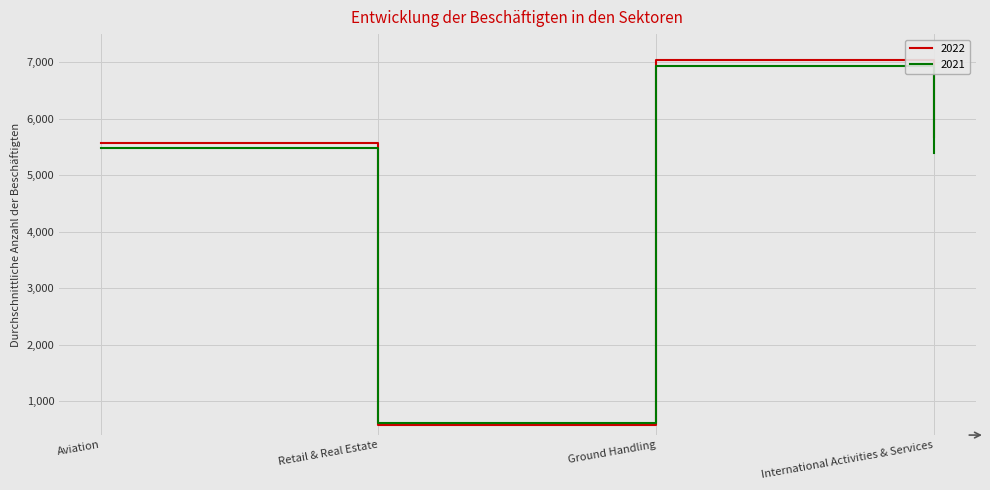

What is the difference between the highest and lowest values at Retail & Real Estate?

32